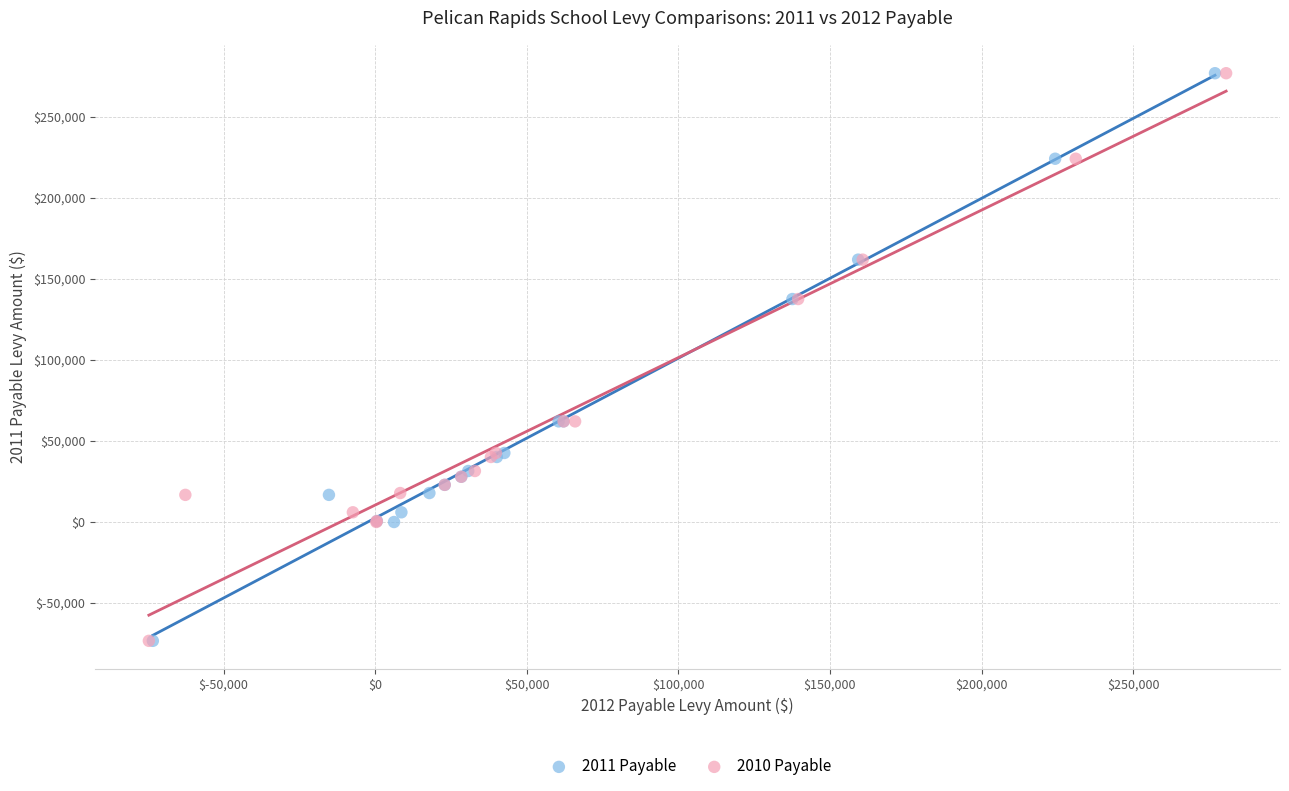

What are all the series names shown in the legend?

2011 Payable, 2010 Payable